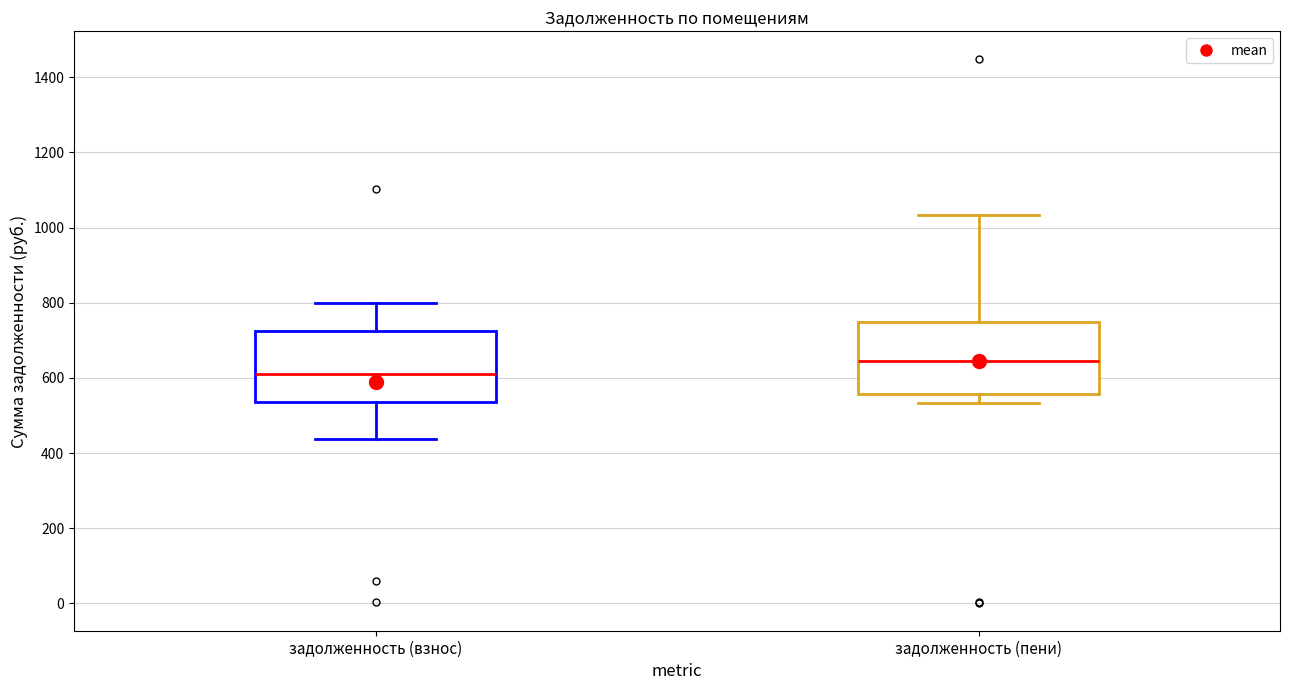

Which box has the lowest median line?

задолженность (взнос)